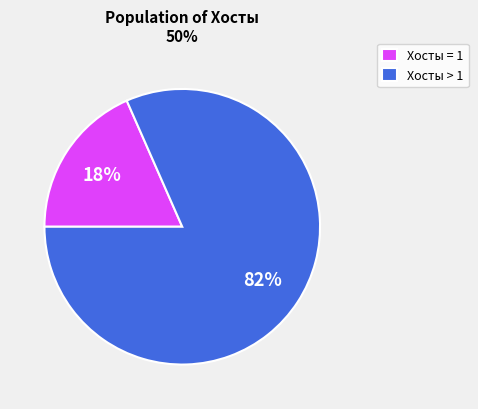

Rank the categories by value from highest to lowest.

Хосты > 1, Хосты = 1